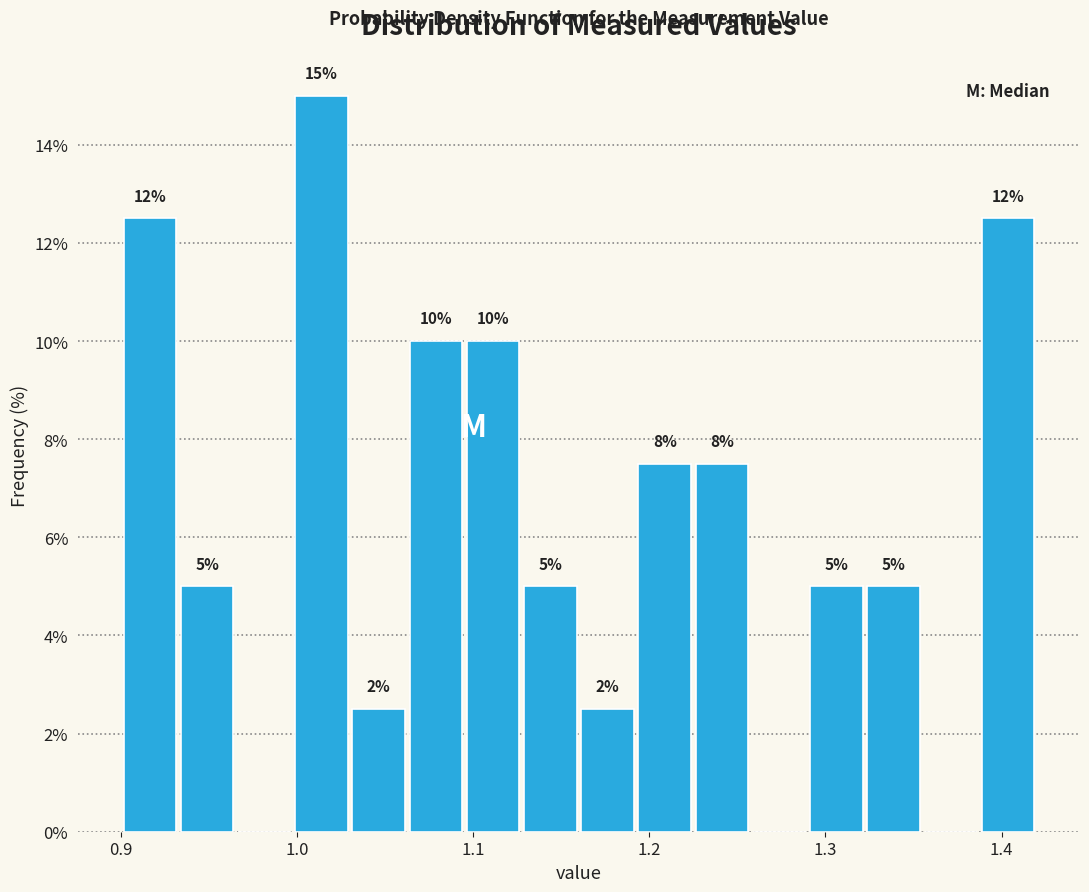

Read against the x-axis, roughly where is the centre of the tallest bar?

1.01